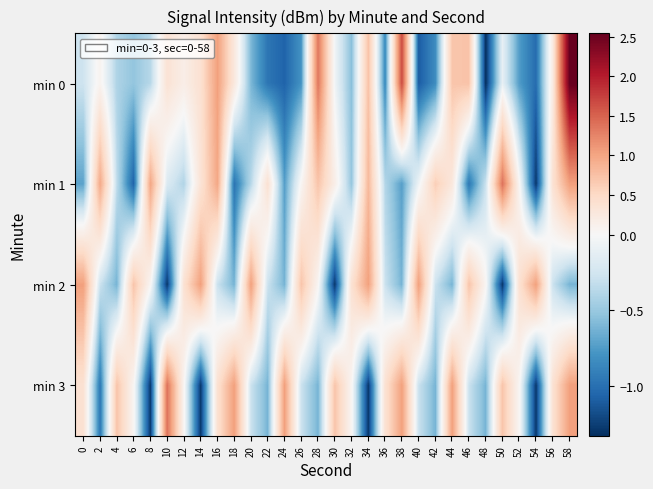

Reading left to right, what are all the values shown in this chart?

min 0: 0=-0.3	2=0.1	4=-0.4	6=-0.5	8=-0.4	10=0.4	12=0.2	14=0.4	16=1.0	18=0.3	20=-0.6	22=-1.0	24=-1.1	26=-0.8	28=1.3	30=-0.0	32=-0.6	34=0.7	36=-0.9	38=1.7	40=-1.1	42=-0.8	44=0.7	46=0.7	48=-1.3	50=-0.1	52=-0.7	54=-1.0	56=0.2	58=2.5
min 1: 0=-0.7	2=1.0	4=-0.3	6=-1.1	8=1.0	10=-0.2	12=-0.4	14=0.3	16=1.0	18=-1.0	20=-0.4	22=0.4	24=-0.7	26=0.0	28=0.7	30=0.2	32=-0.5	34=0.8	36=-0.4	38=-0.7	40=-0.1	42=0.6	44=0.3	46=-1.0	48=-0.3	50=1.4	52=0.0	54=-1.3	56=0.4	58=1.0
min 2: 0=1.0	2=-0.3	4=-0.6	6=0.7	8=0.0	10=-1.3	12=0.4	14=1.0	16=-0.3	18=-0.6	20=1.0	22=-0.3	24=-0.6	26=0.7	28=0.0	30=-1.3	32=0.4	34=1.0	36=-0.3	38=-0.6	40=1.0	42=-0.3	44=-0.6	46=0.7	48=0.0	50=-1.3	52=0.4	54=1.0	56=-0.3	58=-0.6
min 3: 0=0.4	2=-1.0	4=0.7	6=0.0	8=-1.3	10=1.4	12=0.0	14=-1.3	16=0.4	18=1.0	20=-0.3	22=-0.6	24=1.0	26=-0.3	28=-0.6	30=0.7	32=0.0	34=-1.3	36=0.4	38=1.0	40=-0.3	42=-0.6	44=1.0	46=-0.3	48=-0.6	50=0.7	52=0.0	54=-1.3	56=0.4	58=1.0